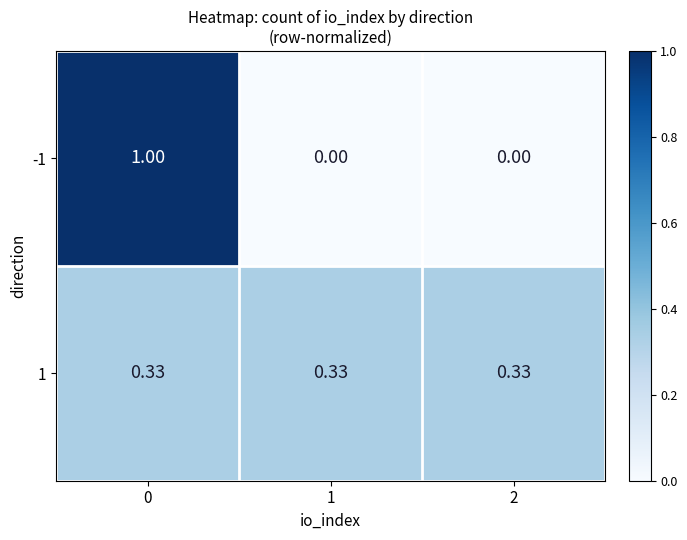

Is the value of 1 at 0 greater than the value of -1 at 2?

Yes